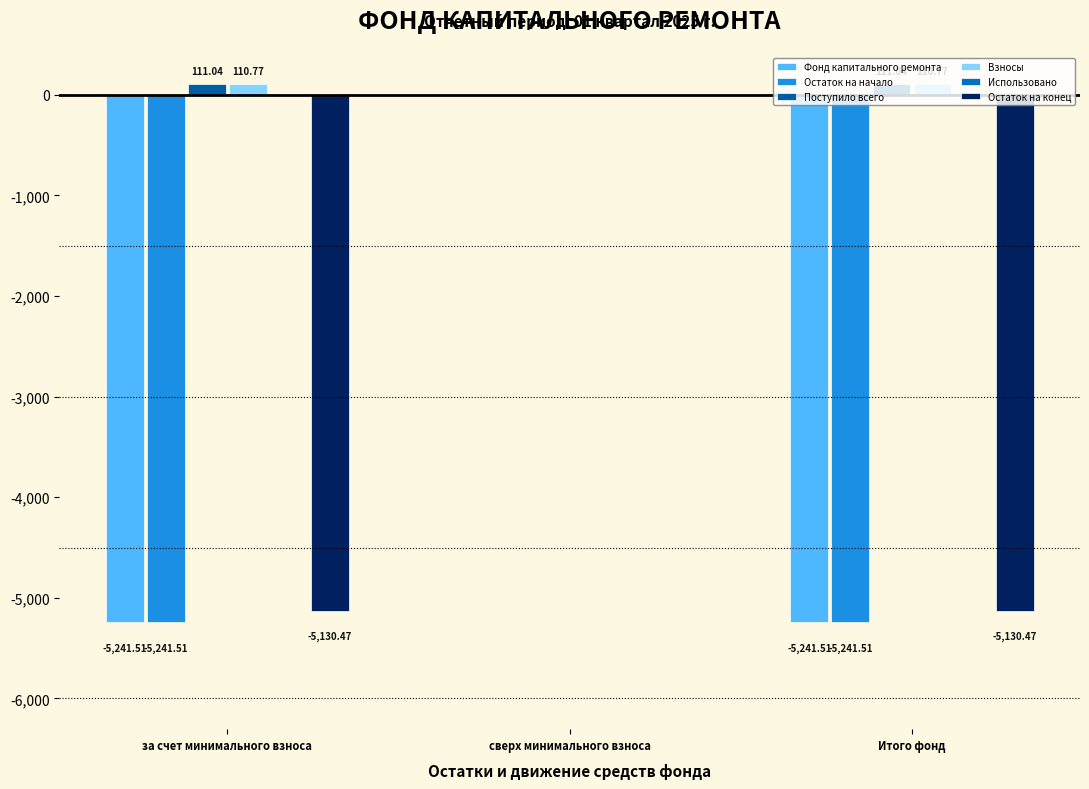

Does the chart contain stacked bars?

No